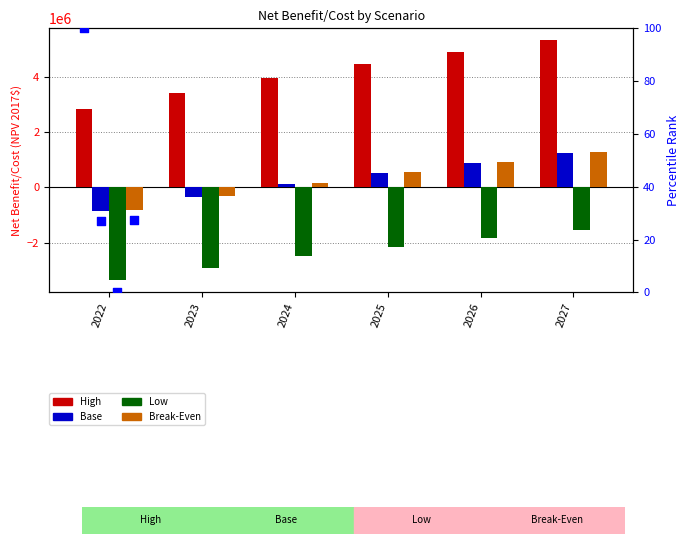

What are all the series names shown in the legend?

High, Base, Low, Break-Even